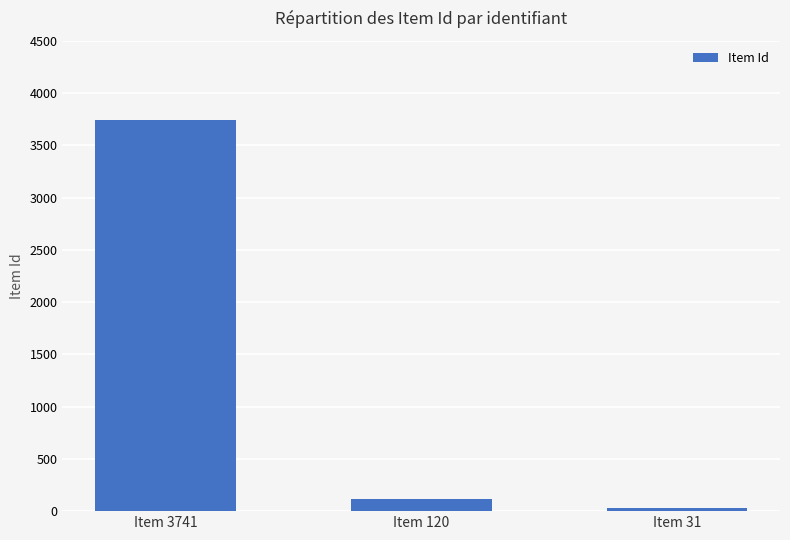

List the labels in order of value, largest first.

Item 3741, Item 120, Item 31